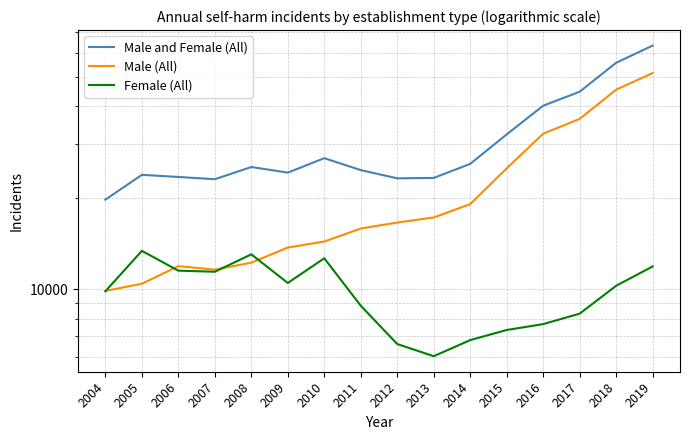

Does the chart display data point markers on the line(s)?

No